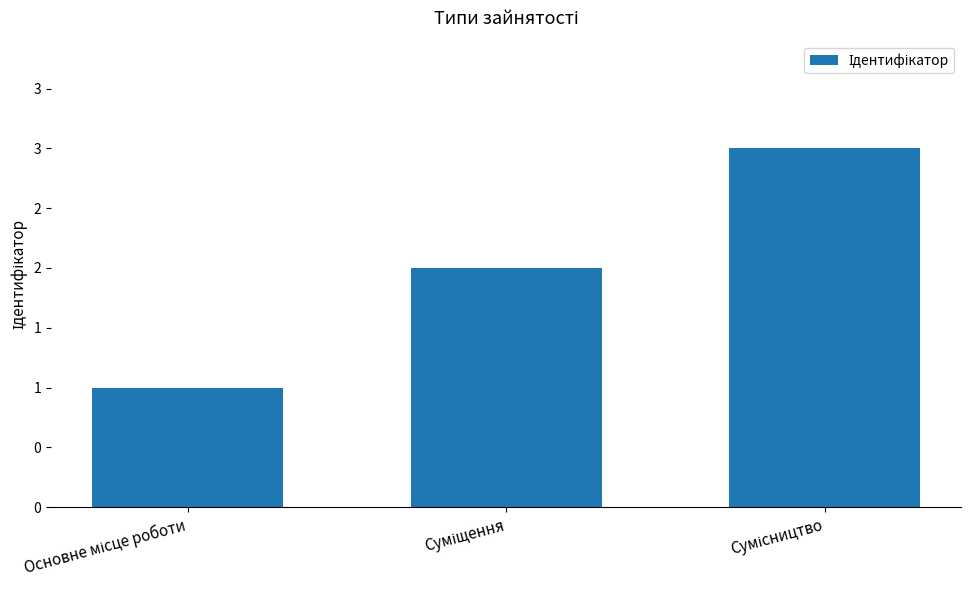

Reading right to left, transcribe all the data shown in this chart.

3	2	1